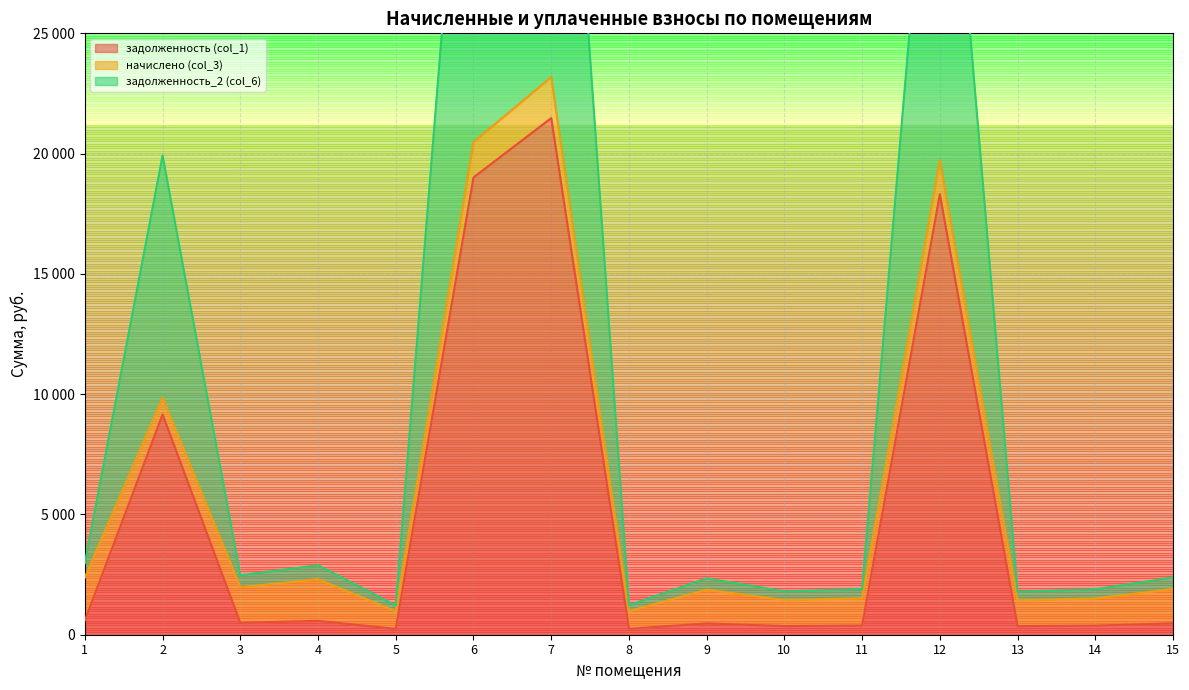

What is the value of the задолженность (col_1) point at the 3rd from the left?

493.9